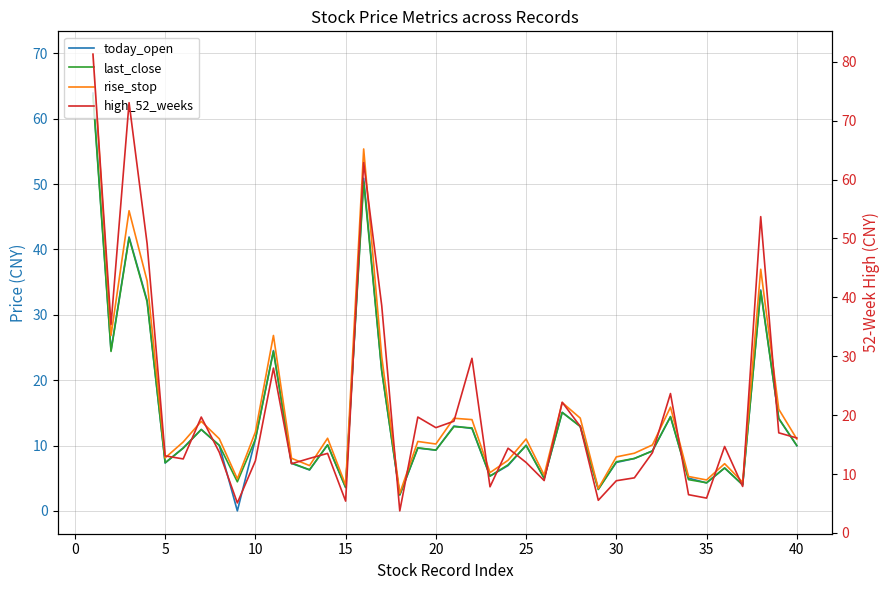

What is the sum of all rise_stop values?

618.0